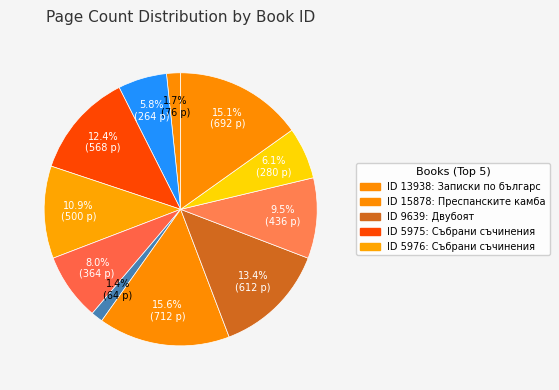

Count the number of slices in the pie.

11